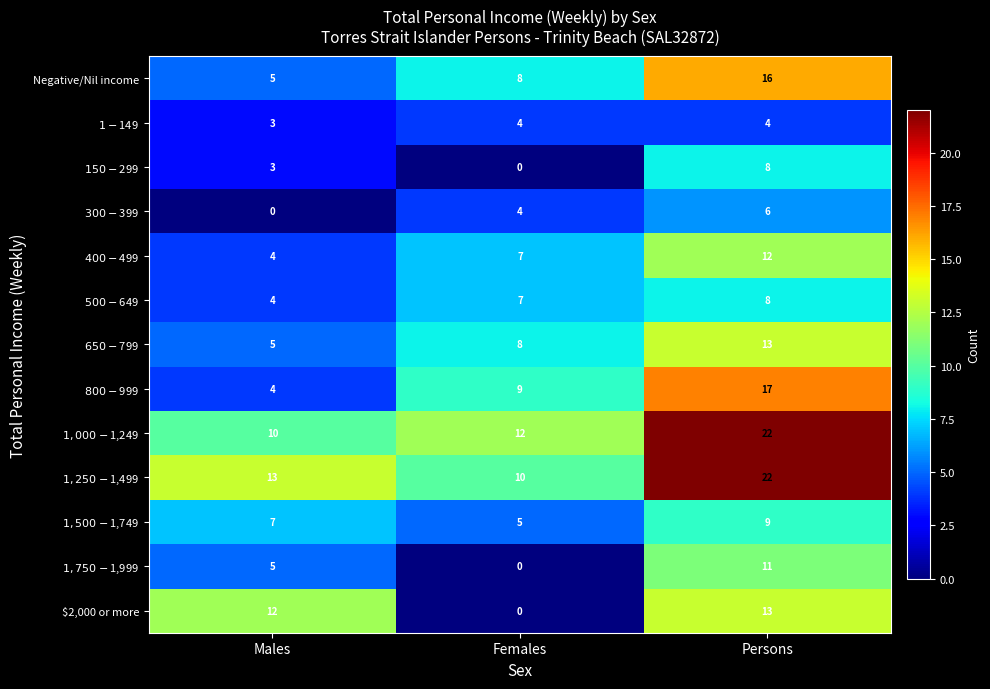

What is the spread (max minus min) of values at Males?

13